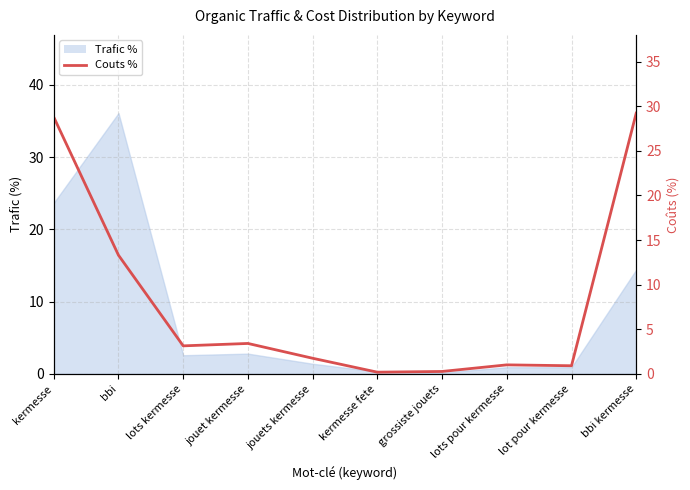

The value at grossiste jouets is 0.5. True or false?

False